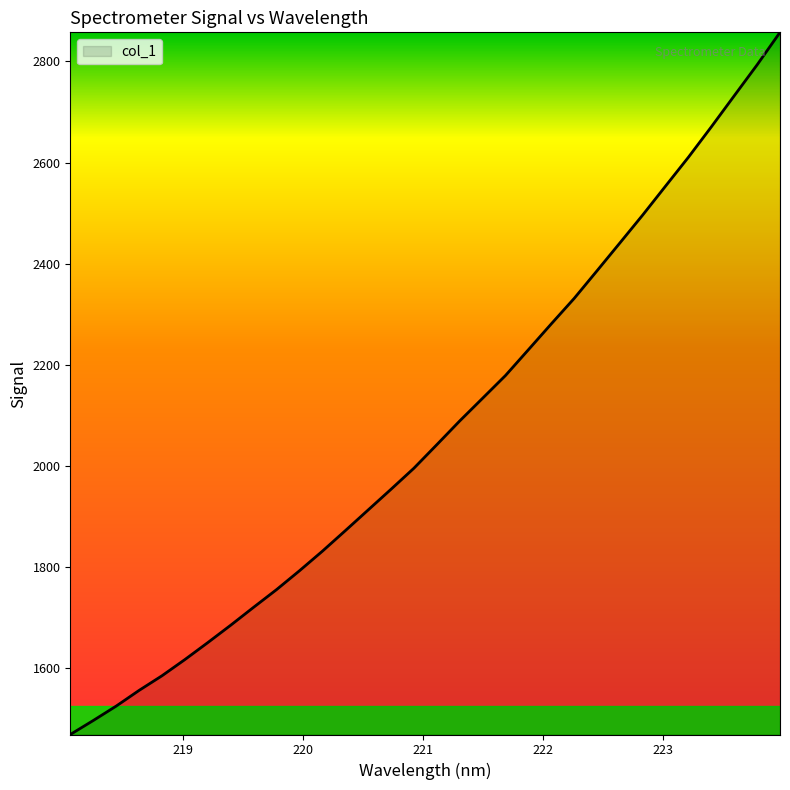

What is the smallest value displayed?

1467.6